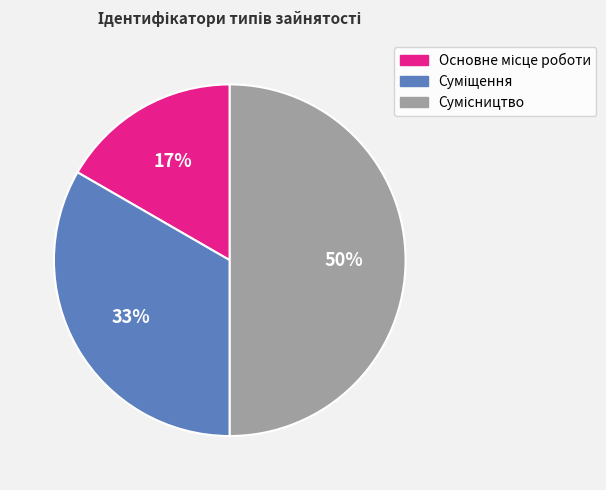

To the nearest percent, what is the average slice percentage?

33%